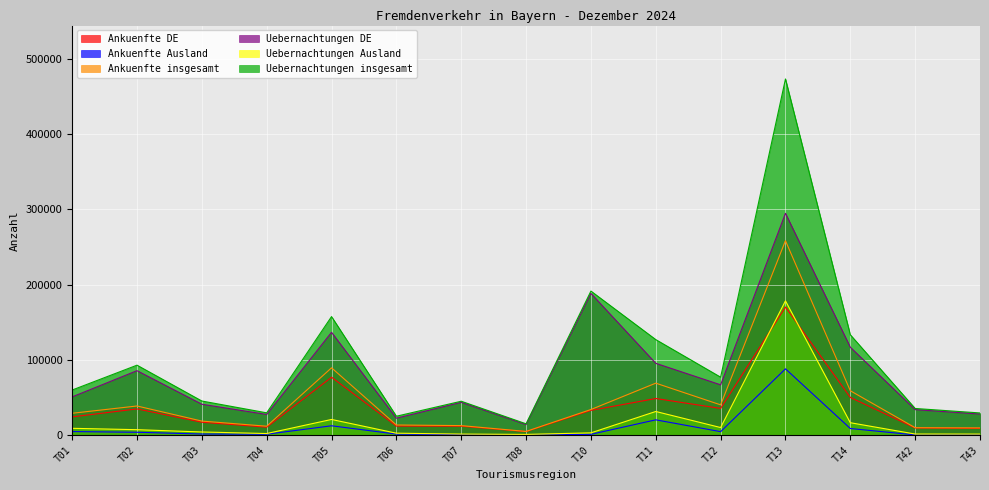

Between T08 and T11, which is larger?

T11